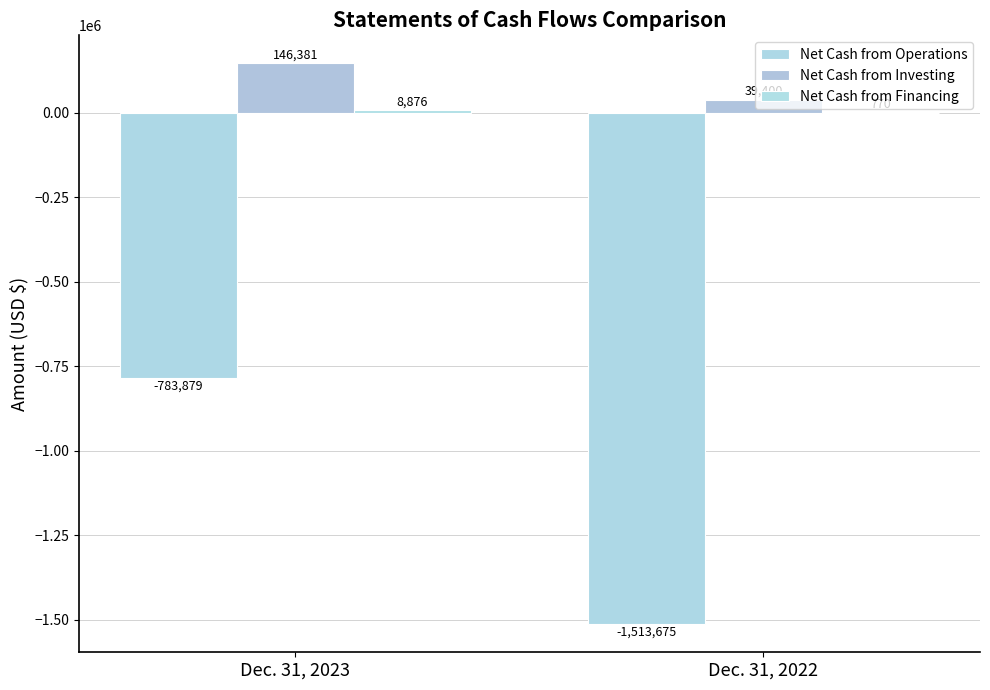

Which has a higher value, Dec. 31, 2023 or Dec. 31, 2022?

Dec. 31, 2023